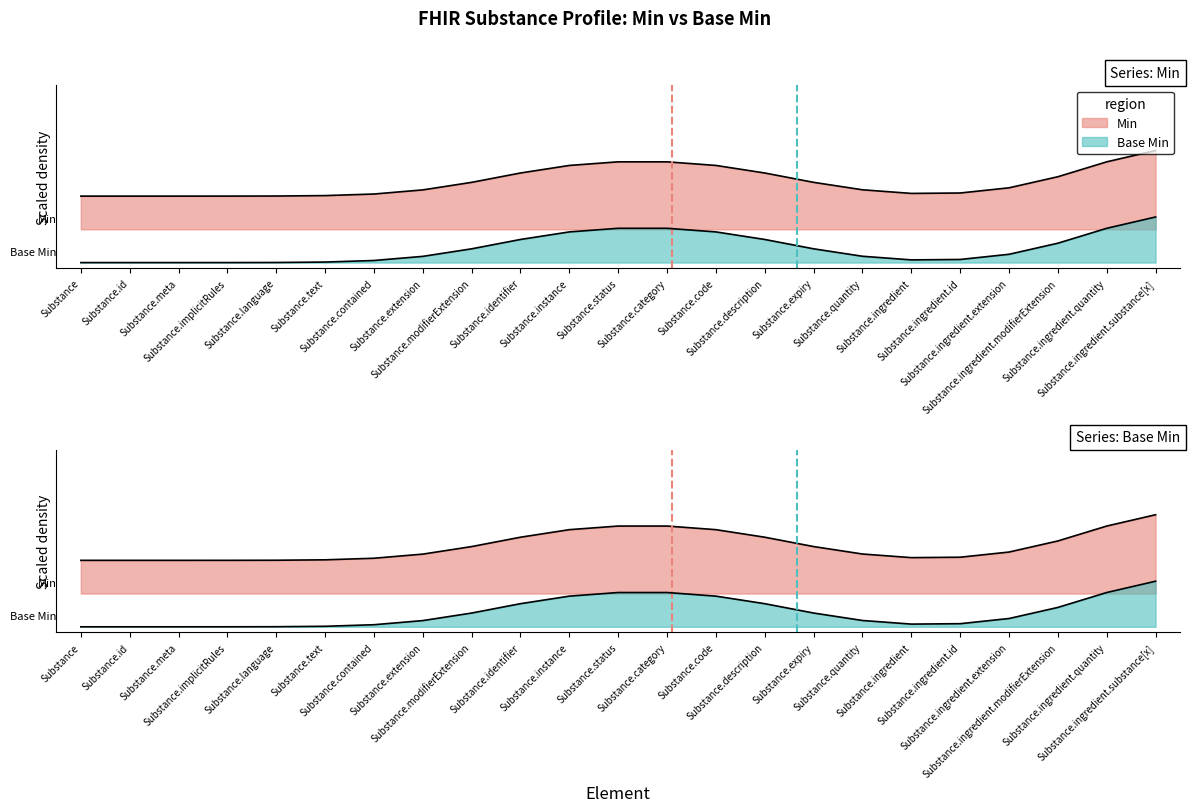

Reading left to right, extract all data points from this chart.

Min: 0	0	0	0	0	0	0	0	0	0	1	0	0	1	0	0	0	0	0	0	0	0	1
Base Min: 0	0	0	0	0	0	0	0	0	0	1	0	0	1	0	0	0	0	0	0	0	0	1